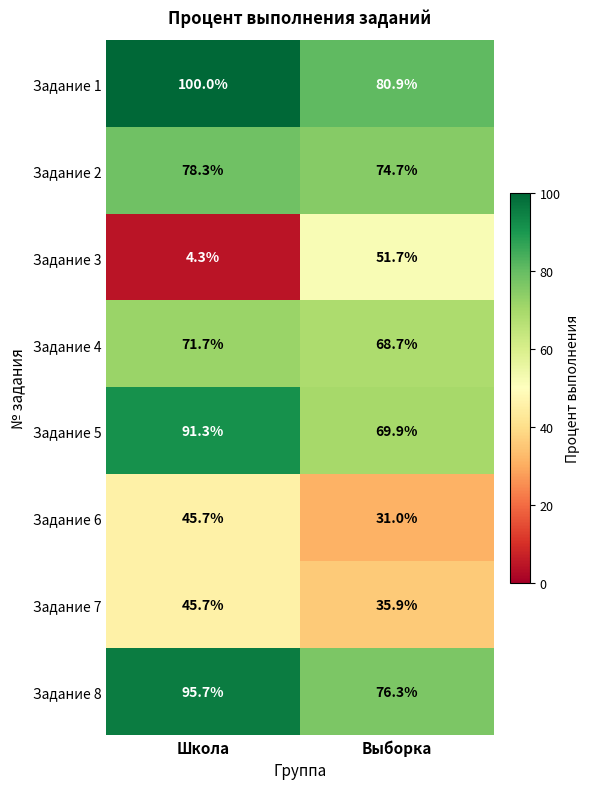

Count the number of categories in the chart.

2